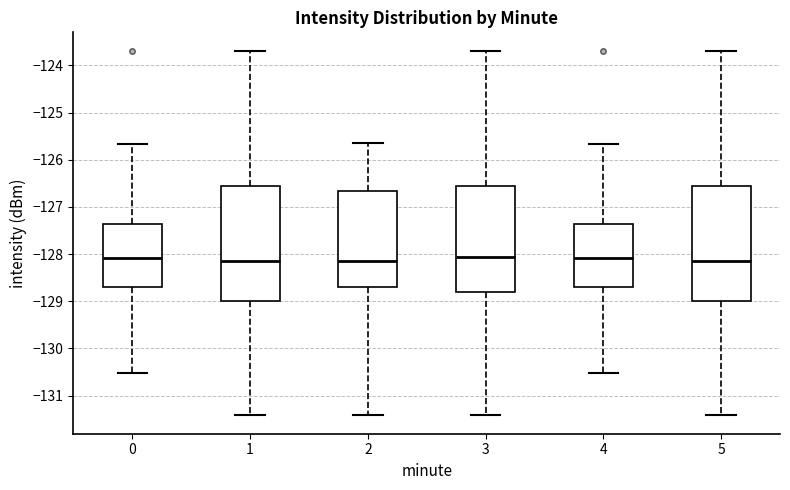

Reading left to right, transcribe this box plot: for each box, give where its median line is, the range the box spans, and where its two whiskers end, as read against the y-axis. The values are not printed on the chart, so give them approximately, as read against the axis.

0: median -128.1, box -128.7 to -127.4, whiskers -130.5 to -125.7
1: median -128.1, box -129.0 to -126.6, whiskers -131.4 to -123.7
2: median -128.1, box -128.7 to -126.7, whiskers -131.4 to -125.6
3: median -128.1, box -128.8 to -126.6, whiskers -131.4 to -123.7
4: median -128.1, box -128.7 to -127.4, whiskers -130.5 to -125.7
5: median -128.1, box -129.0 to -126.6, whiskers -131.4 to -123.7